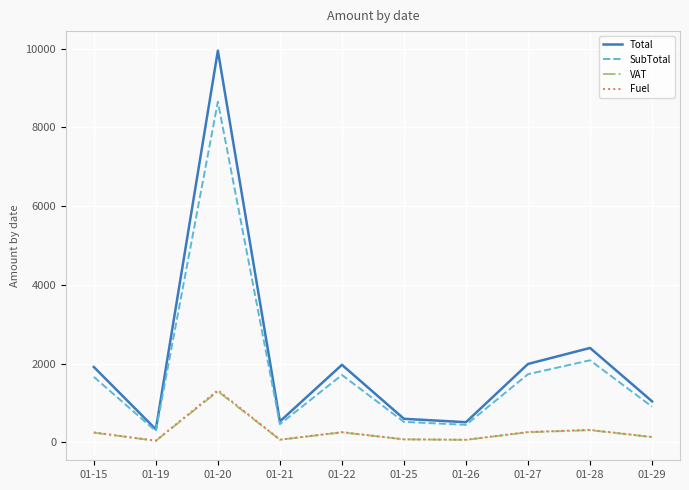

True or false: Total and VAT cross at least once.

False